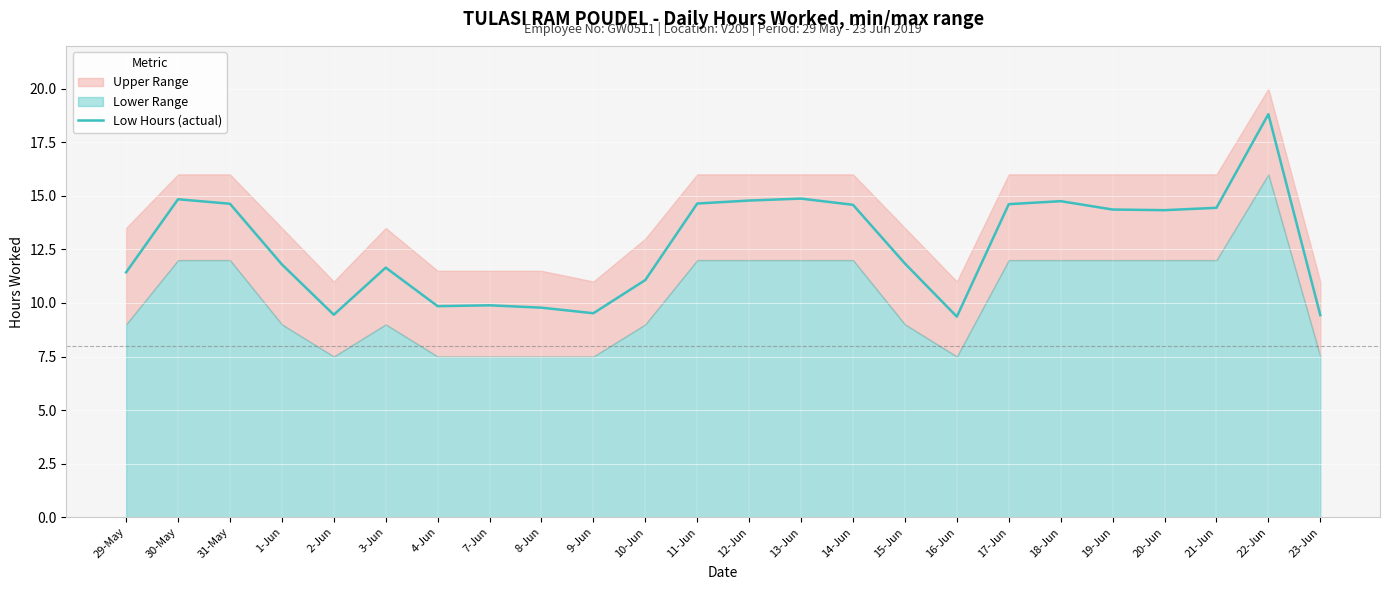

Rank the categories by value from lowest to highest.

16-Jun, 23-Jun, 2-Jun, 9-Jun, 8-Jun, 4-Jun, 7-Jun, 10-Jun, 29-May, 3-Jun, 1-Jun, 15-Jun, 20-Jun, 19-Jun, 21-Jun, 14-Jun, 17-Jun, 31-May, 11-Jun, 18-Jun, 12-Jun, 30-May, 13-Jun, 22-Jun